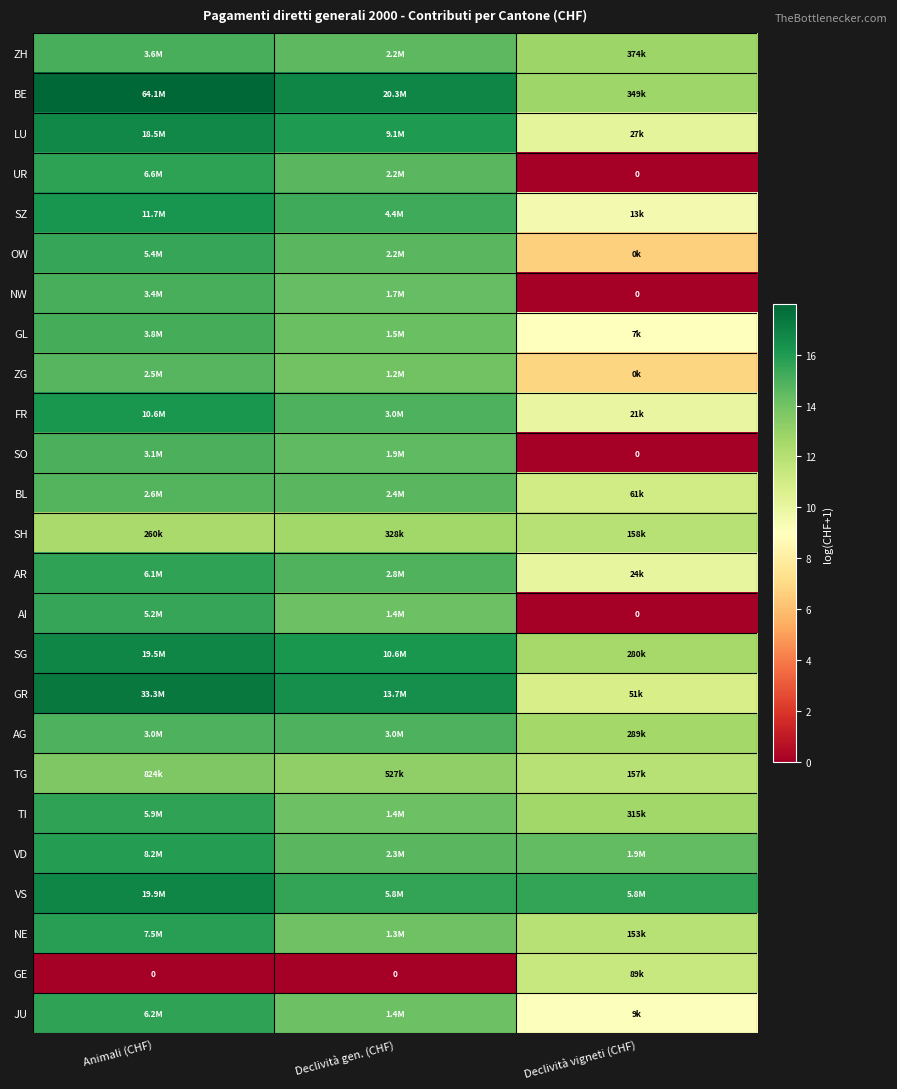

At which category does the chart reach its minimum across all series?

Declività vigneti (CHF)